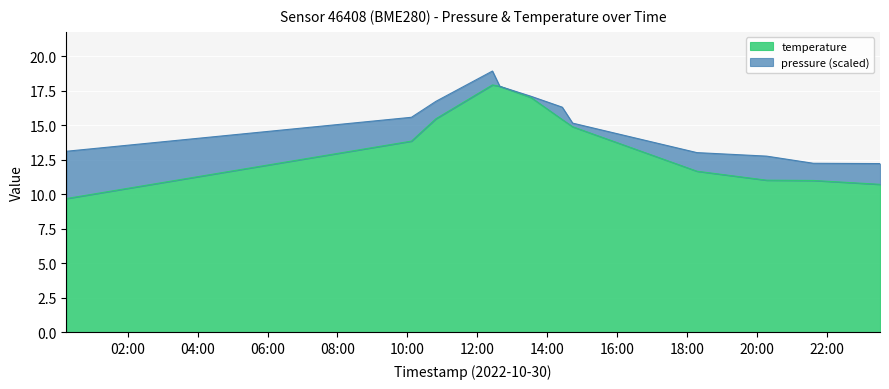

What position from the right is 2022-10-30T14:25:38?

6